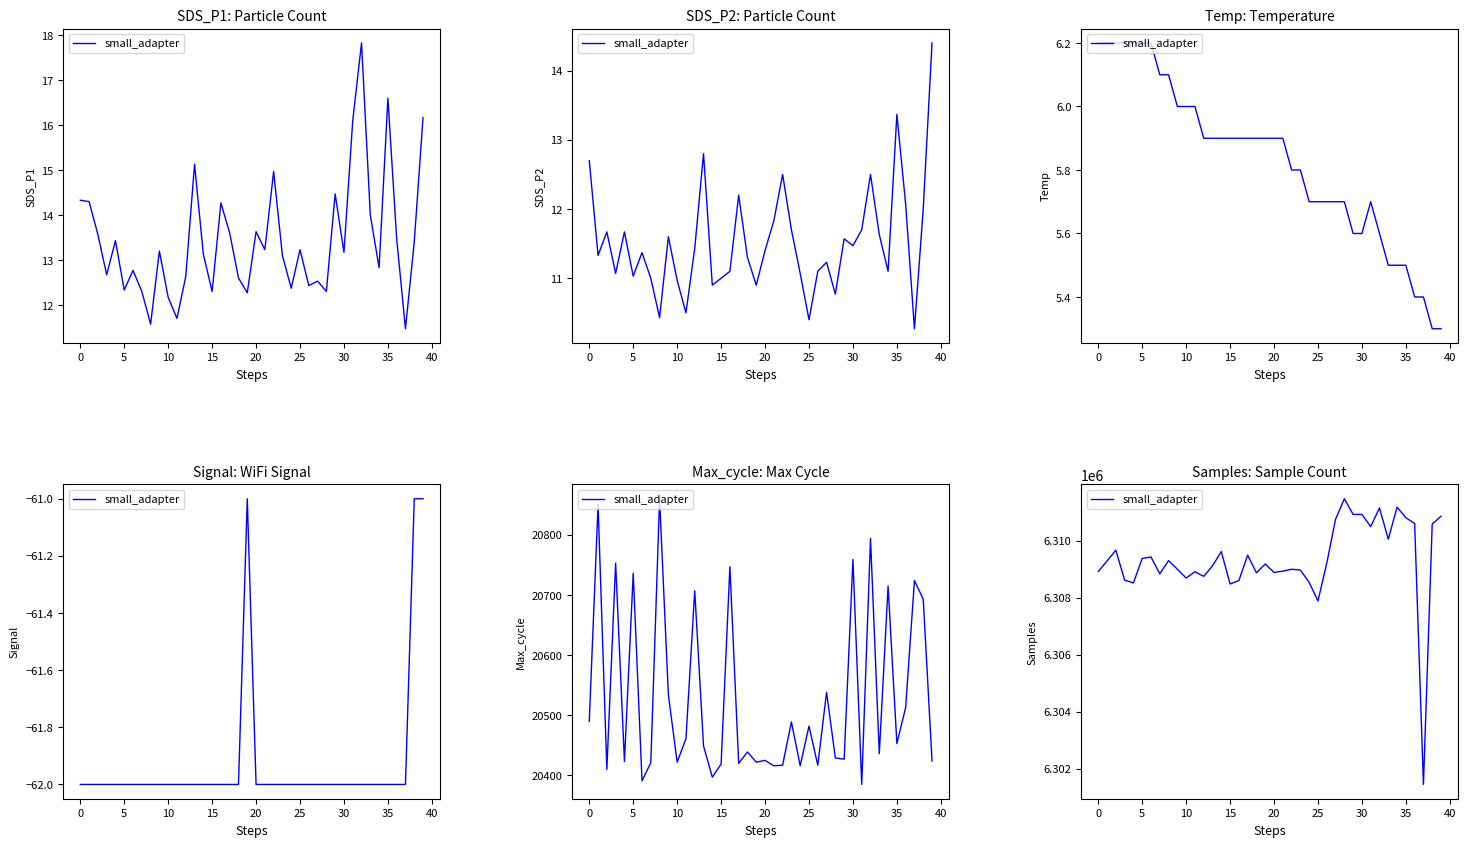

What is the ratio of the value at 38 to the value at 22?

1.0